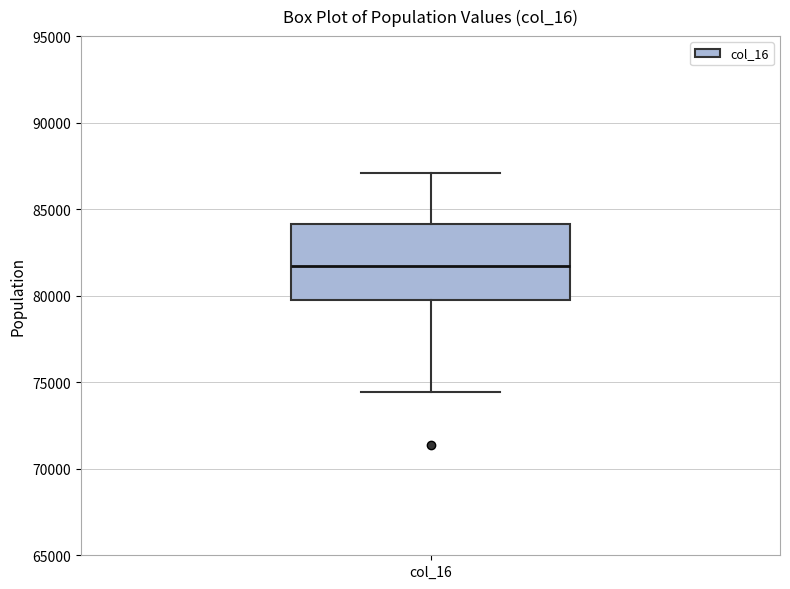

Transcribe this box plot: give where the median line is, the range the box spans, and where the two whiskers end, as read against the y-axis. The values are not printed on the chart, so give them approximately, as read against the axis.

median 81500, box 79500 to 84000, whiskers 74500 to 87000